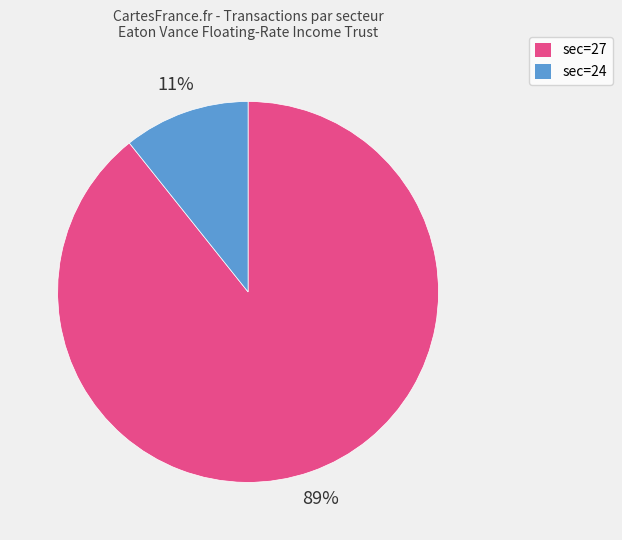

Is the sum of sec=27 and sec=24 greater than half?

Yes